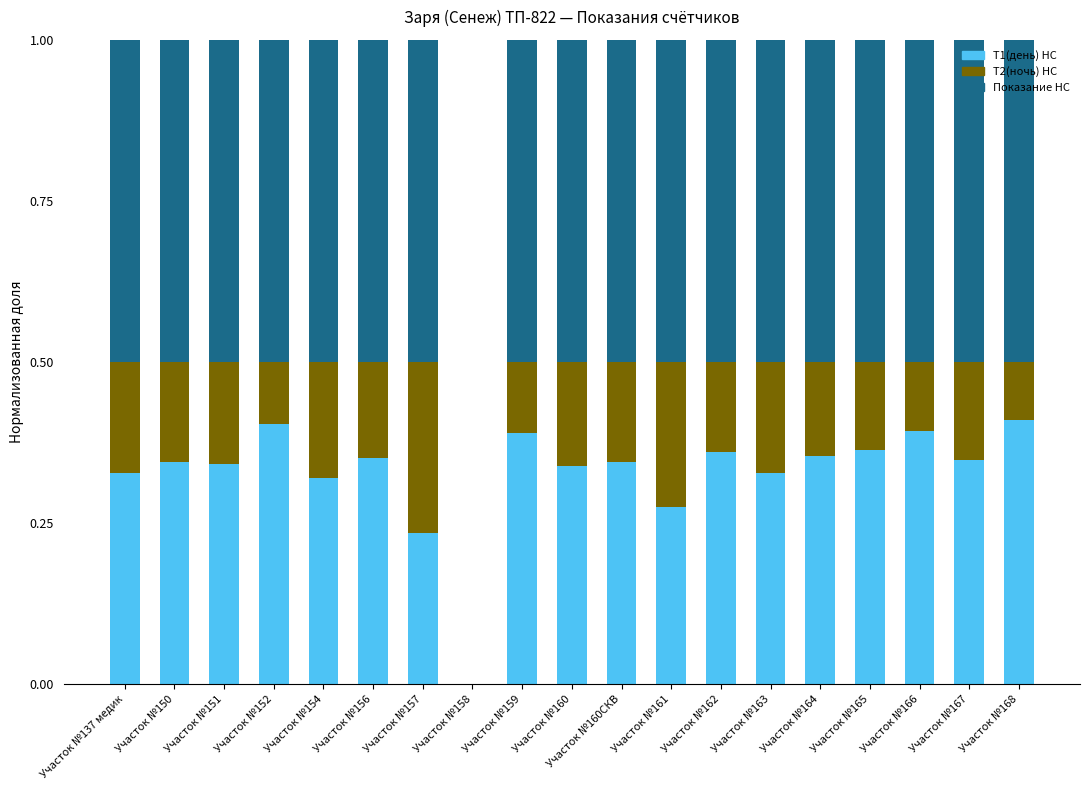

True or false: Т1(день) НС has a value of 0.4 at Участок №165.

True